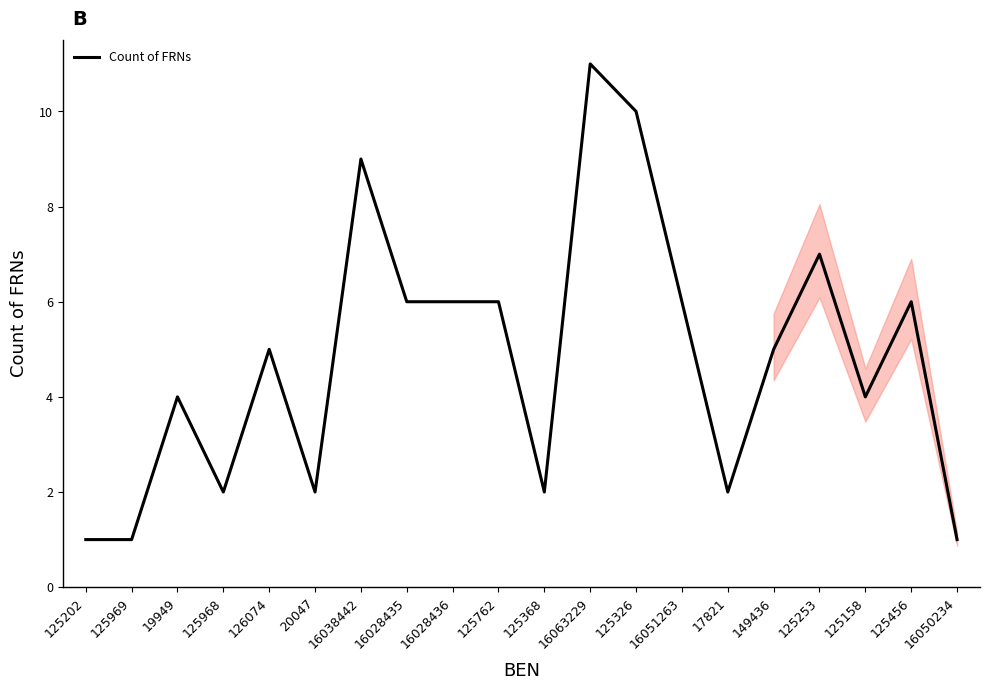

What is the ratio of the value at 16028436 to the value at 125326?

0.6